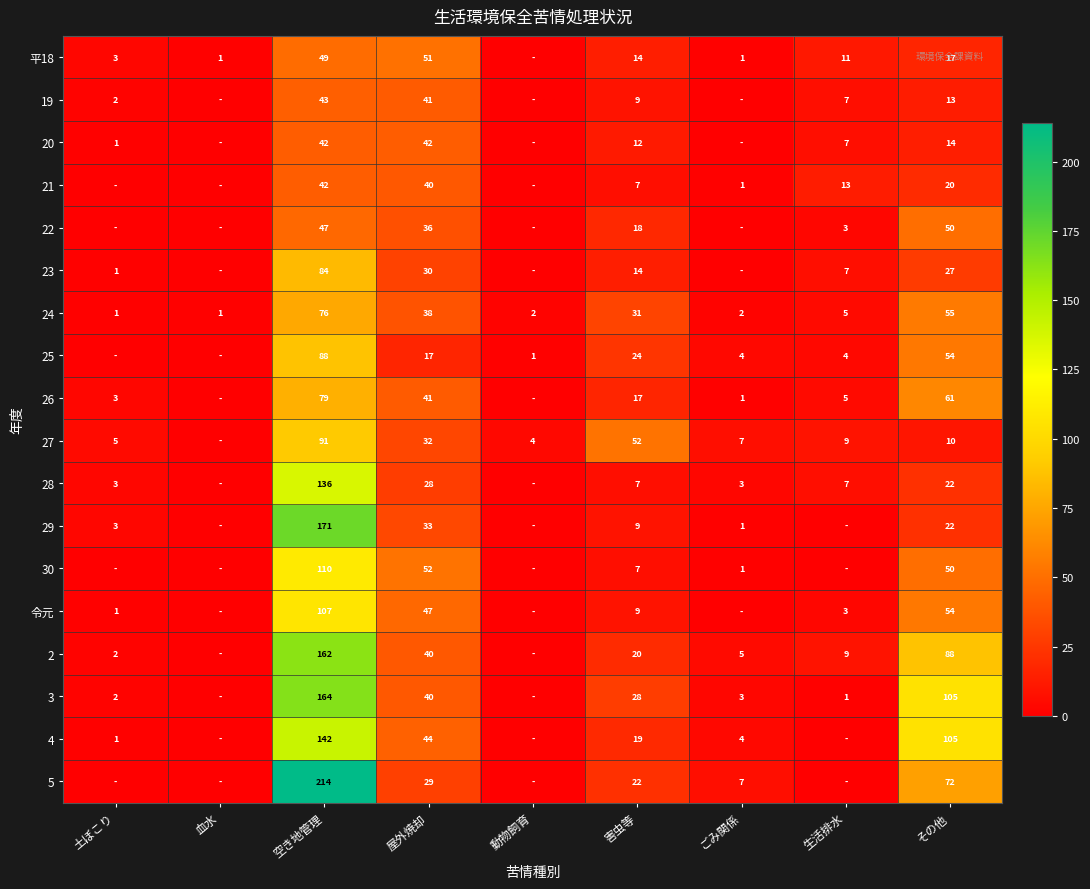

Which has a higher value, 空き地管理 or その他?

空き地管理